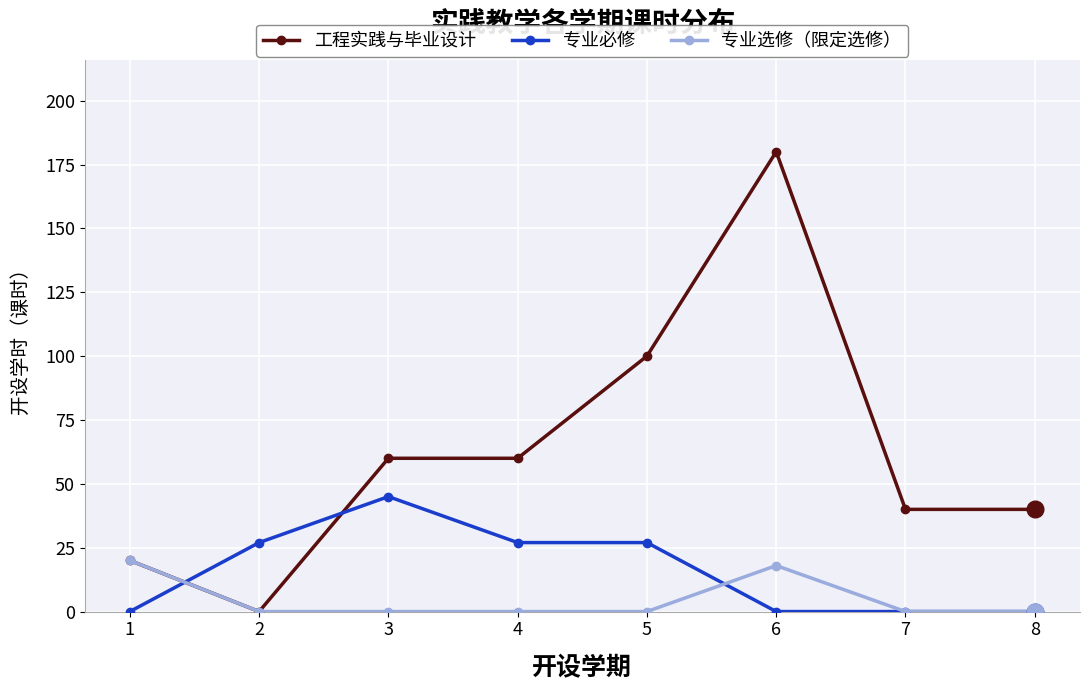

True or false: 工程实践与毕业设计 and 专业必修 cross at least once.

True